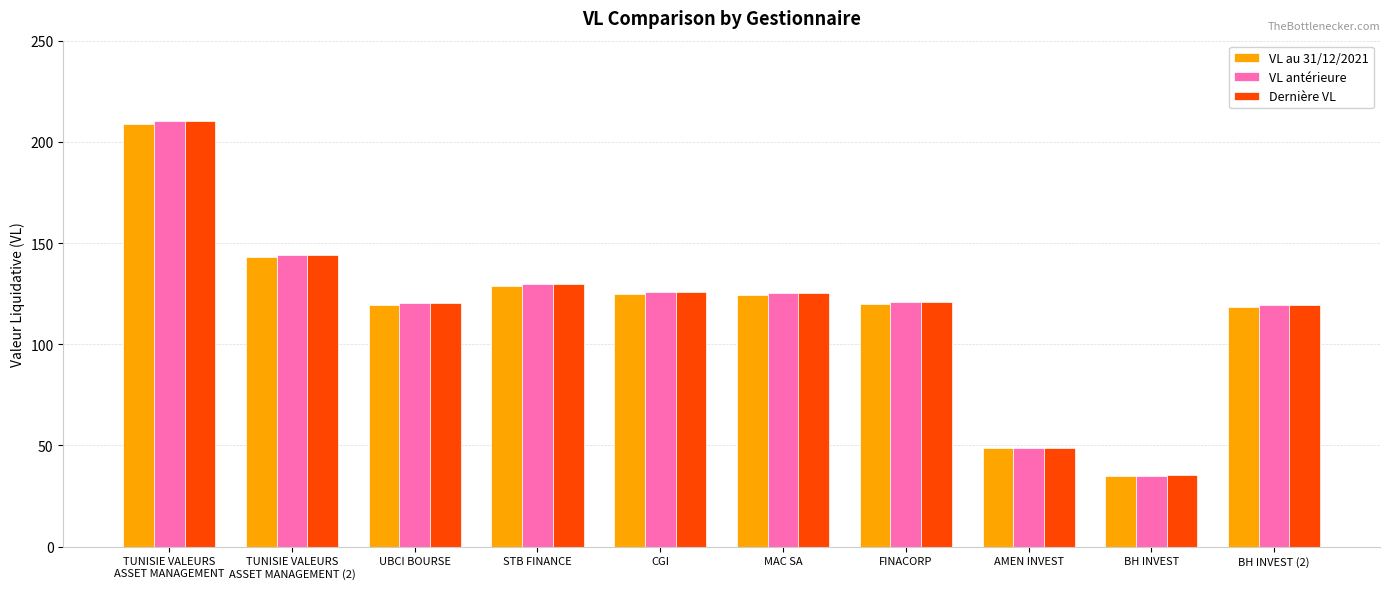

At which category does the chart reach its peak across all series?

TUNISIE VALEURS
ASSET MANAGEMENT